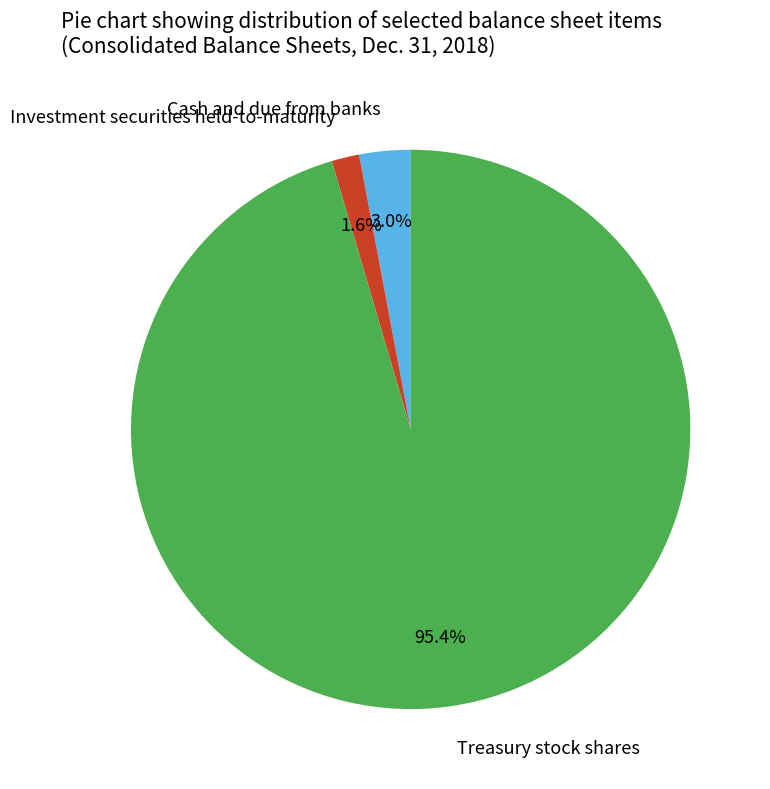

Between Treasury stock shares and Investment securities held-to-maturity, which is larger?

Treasury stock shares